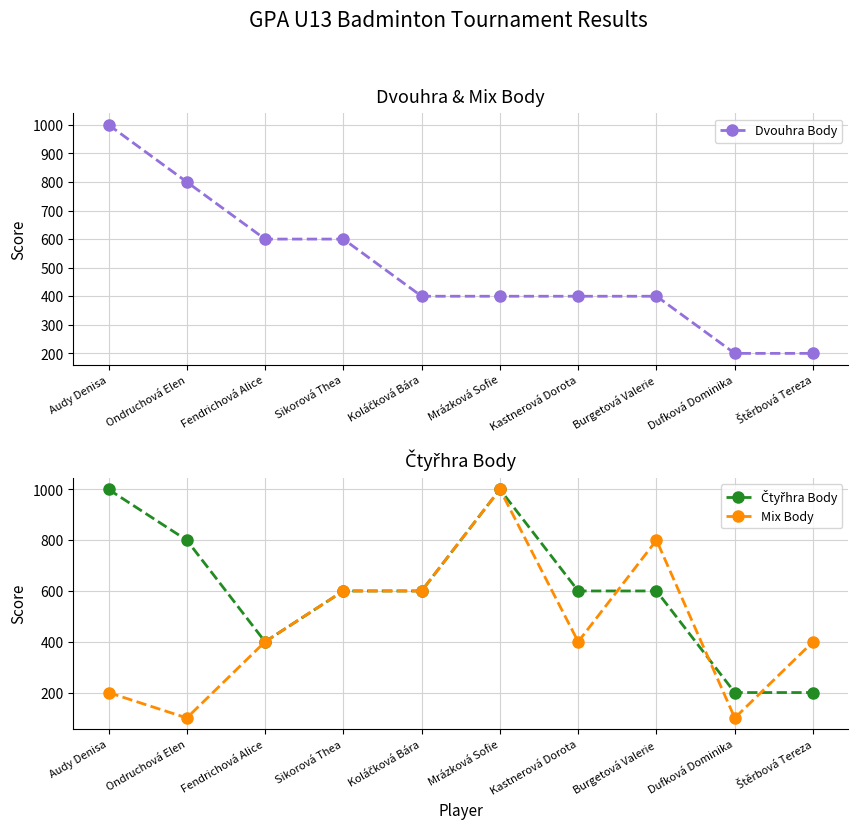

What is the difference between the second highest and second lowest values in the Čtyřhra Body series?

800